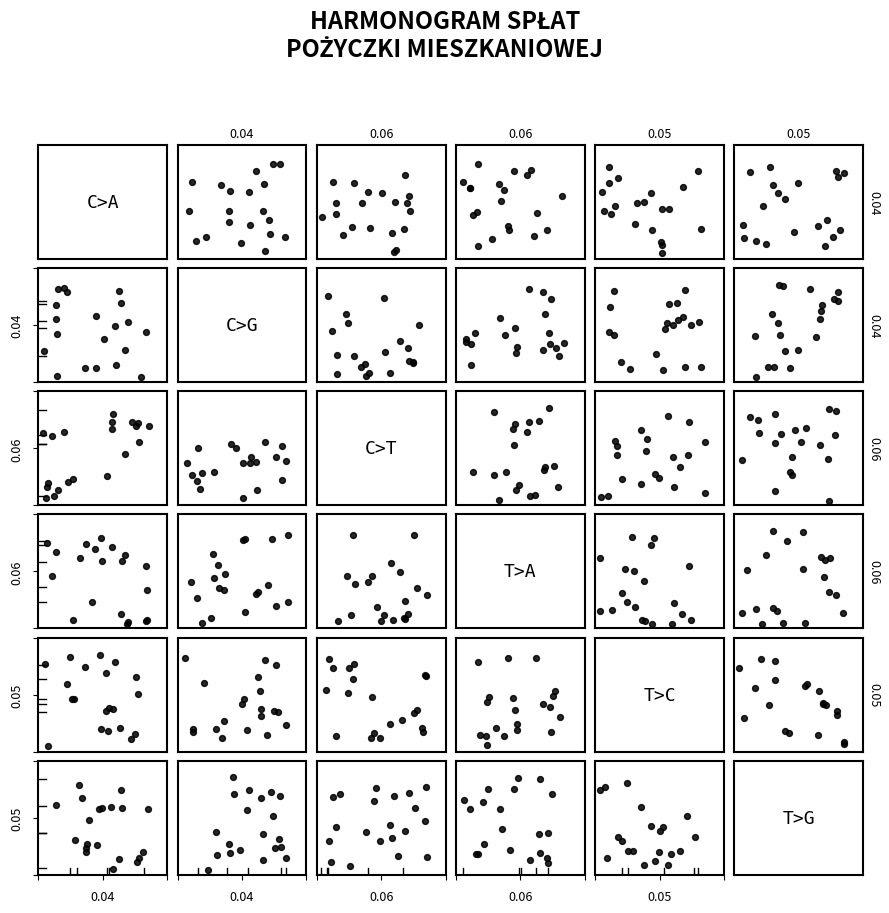

How many data points does each series have?

20